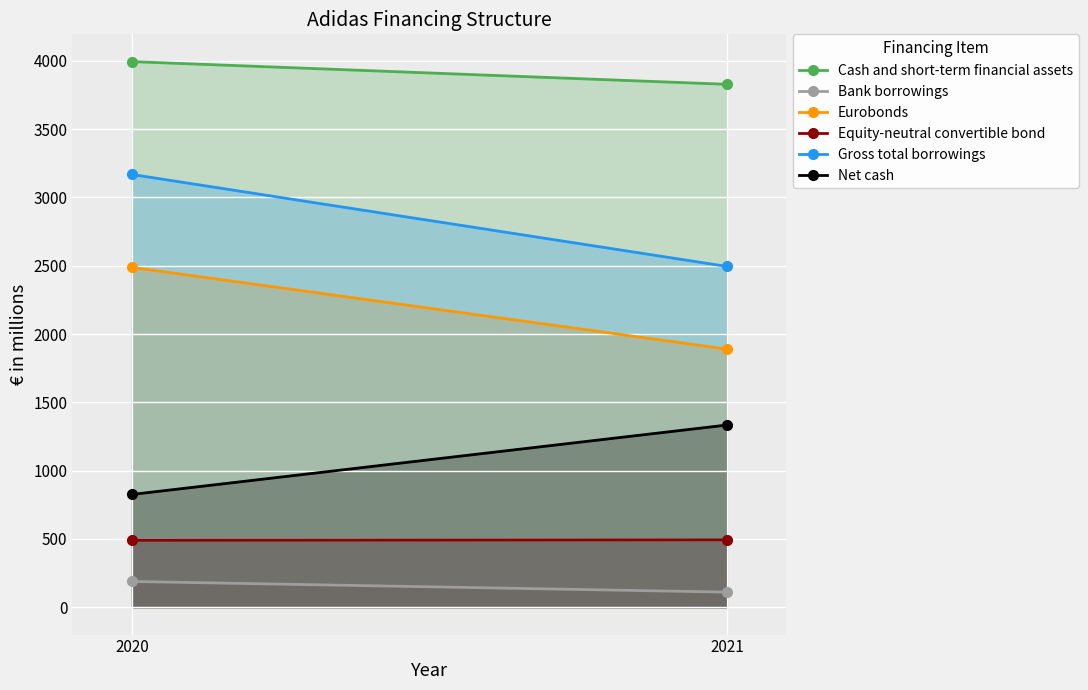

At which category is the sum across all series the highest?

2020